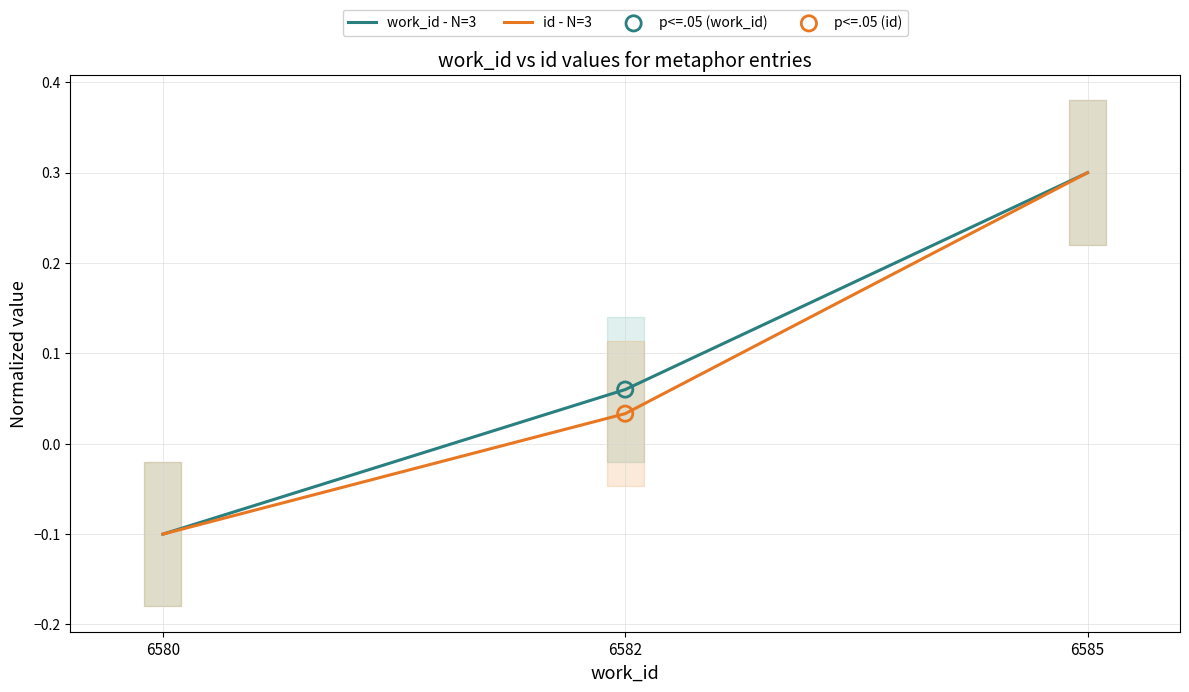

Is the value of work_id - N=3 at 6585 greater than the value of id - N=3 at 6580?

Yes